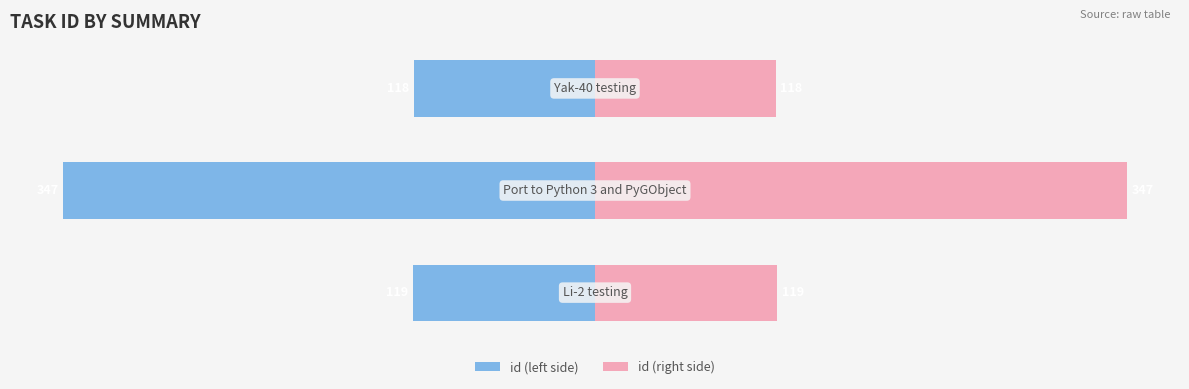

Does the chart contain stacked bars?

No